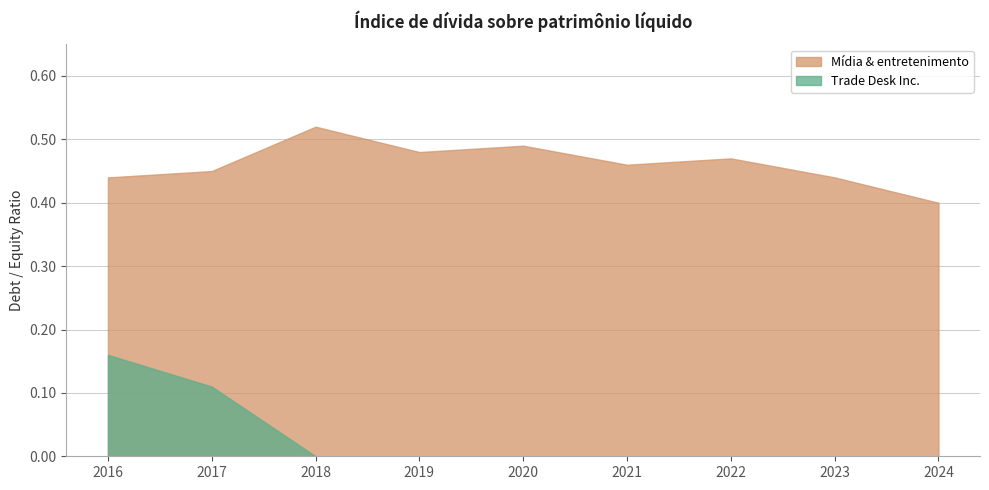

Is the value of Mídia & entretenimento at 2016 greater than the value of Trade Desk Inc. at 2019?

Yes